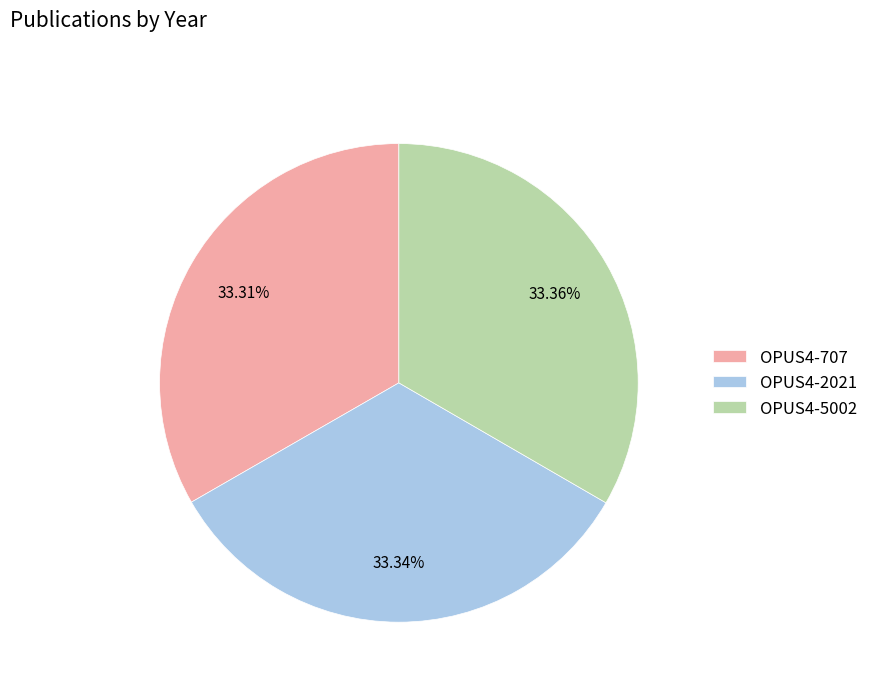

How many slices are in this pie chart?

3